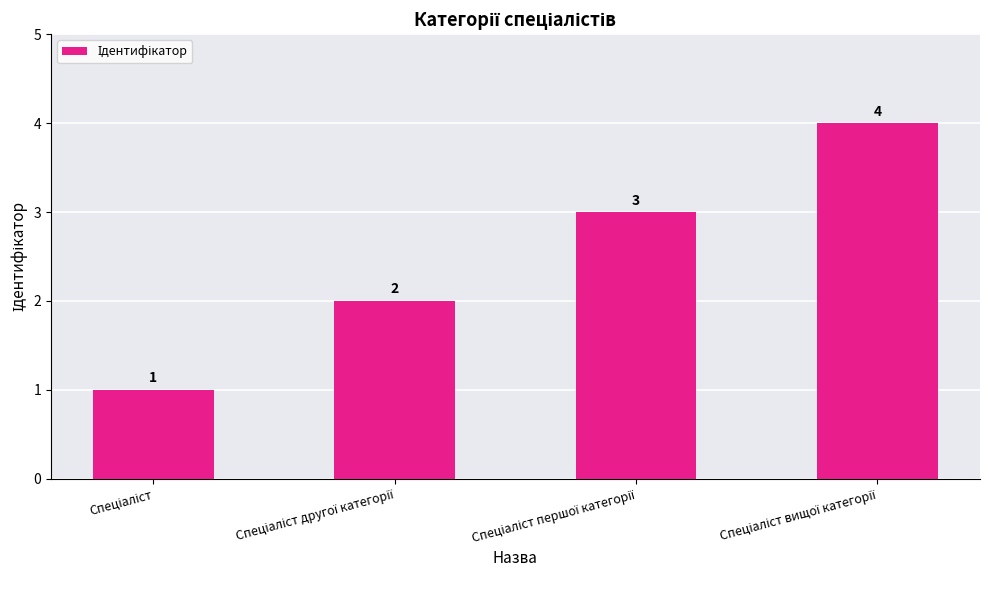

What is the value of the 1st bar from the left?

1